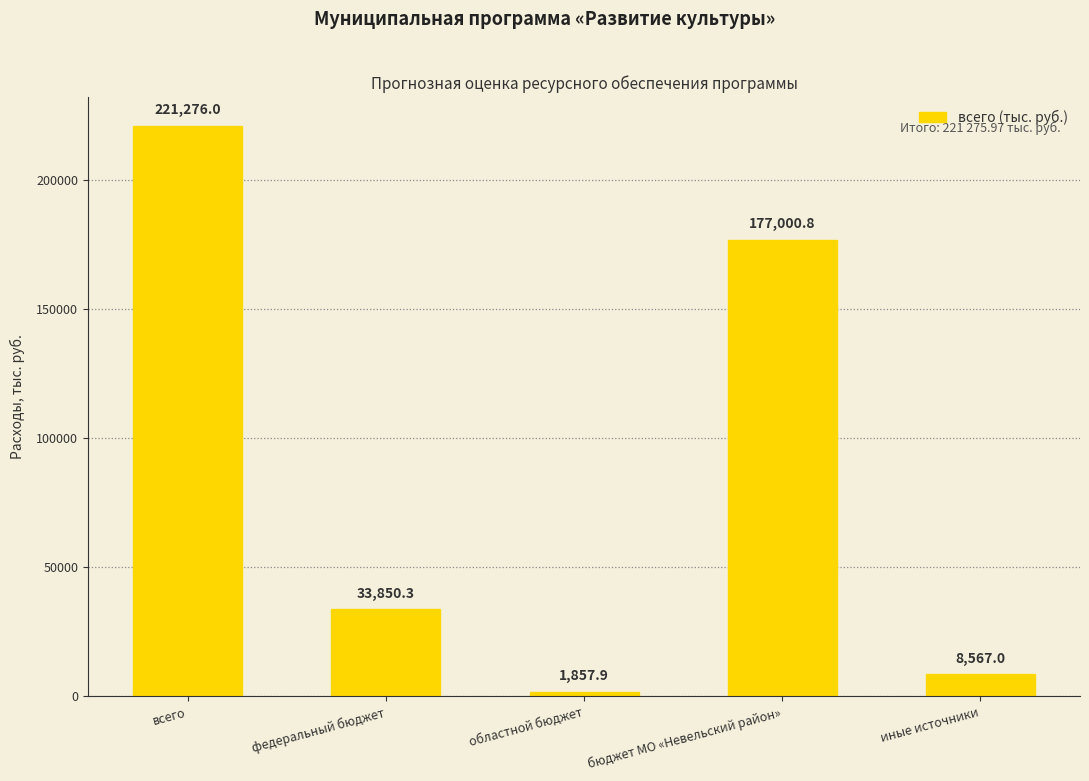

What is the label of the 2nd bar from the right?

бюджет МО «Невельский район»